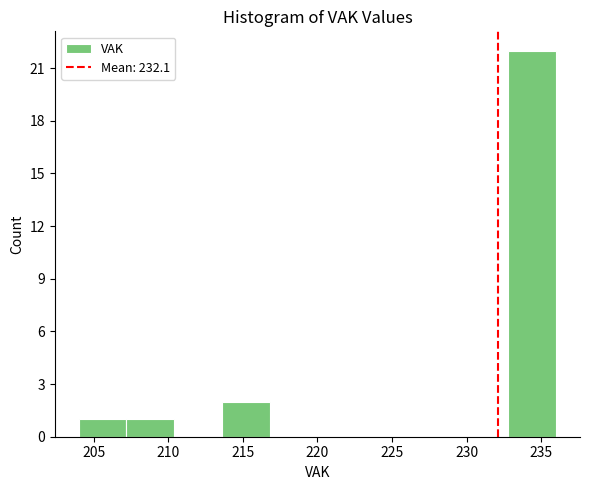

Reading left to right, transcribe this chart: for each bar, give the range it covers on the x-axis and its height. Neither the bar edges nor the heights are printed on the chart, so give them approximately, as read against the axes.

204.0 to 207.2: 1
207.2 to 210.4: 1
210.4 to 213.6: 0
213.6 to 216.8: 2
216.8 to 220.0: 0
220.0 to 223.2: 0
223.2 to 226.4: 0
226.4 to 229.6: 0
229.6 to 232.8: 0
232.8 to 236.0: 22